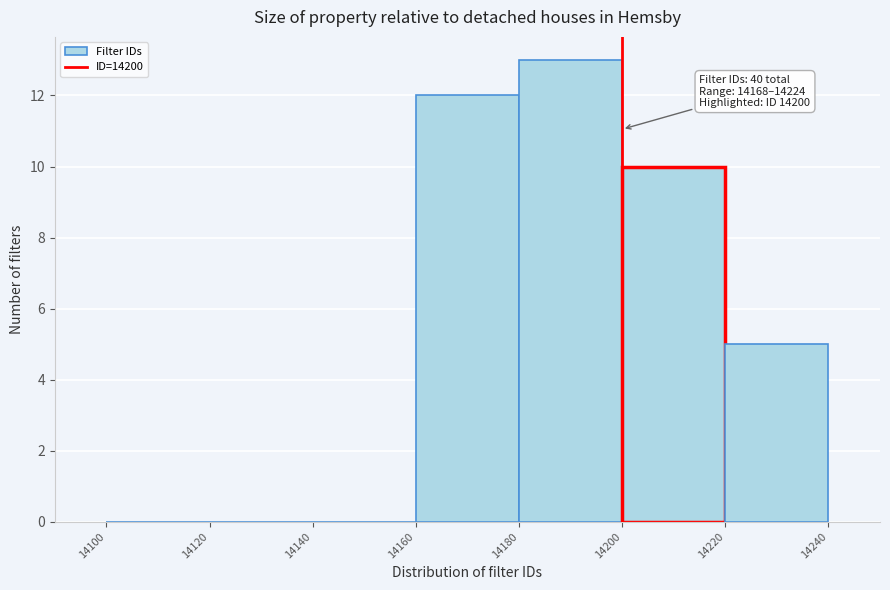

Which range on the x-axis has the tallest bar?

14180 to 14200